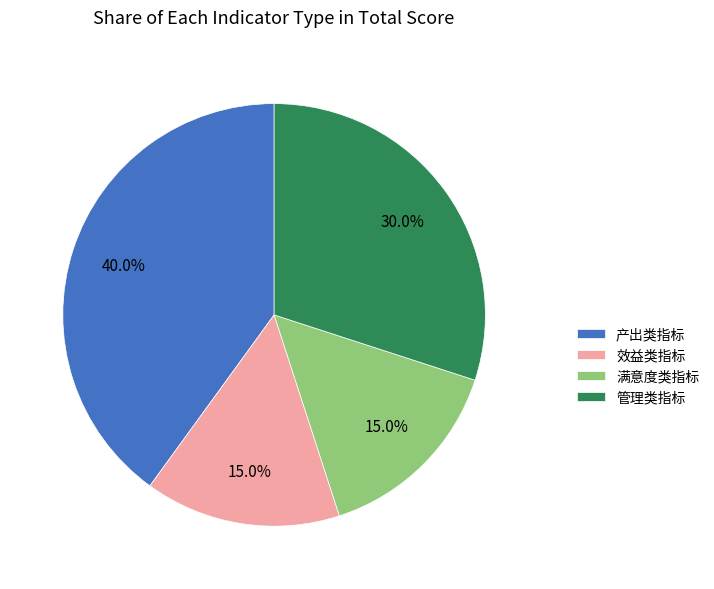

To the nearest percent, what is the average slice percentage?

25%